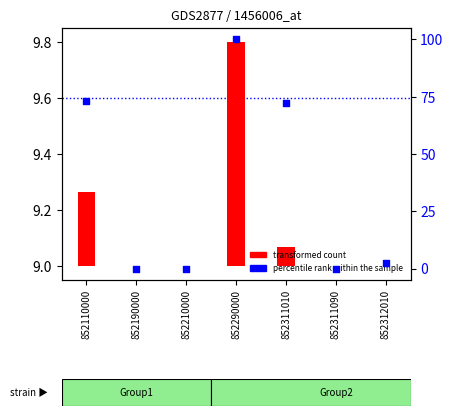

At which category is the sum across all series the highest?

852290000